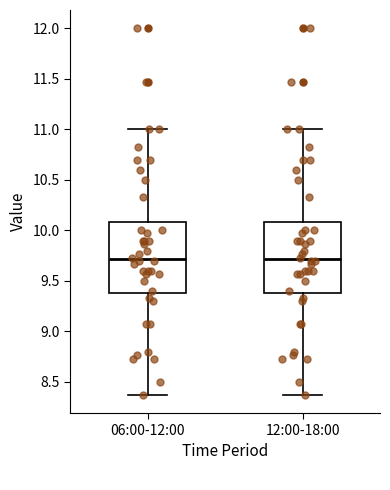

Where is the lower edge of the box for 06:00-12:00 on the y-axis? The values are not printed on the chart, so give them approximately, as read against the axis.

9.40